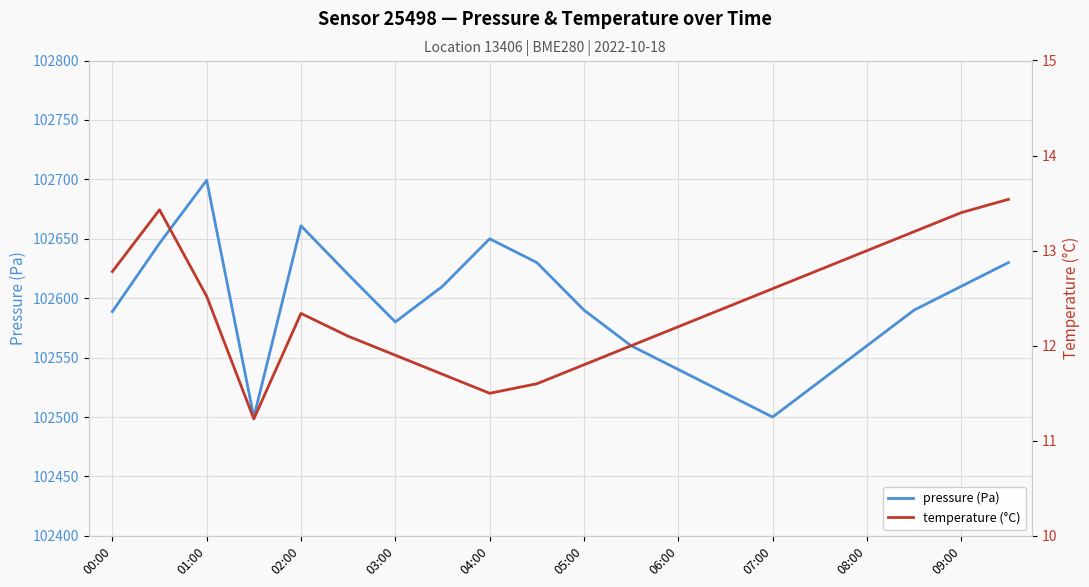

List the series in order of their overall mean, lowest first.

temperature (°C), pressure (Pa)